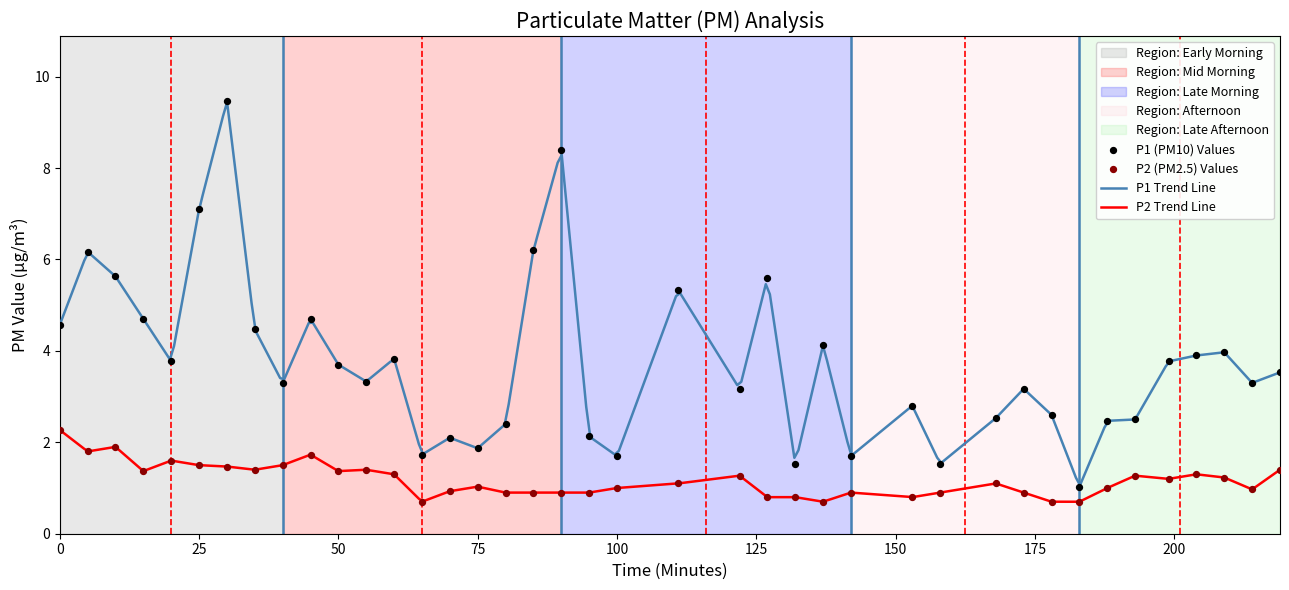

True or false: P1 Trend Line and P2 Trend Line intersect in this chart.

False